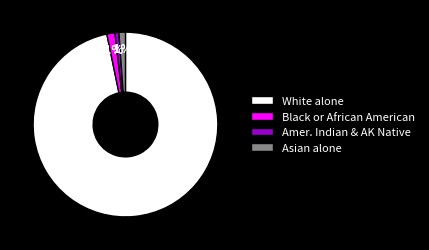

Which slice is the largest?

White alone